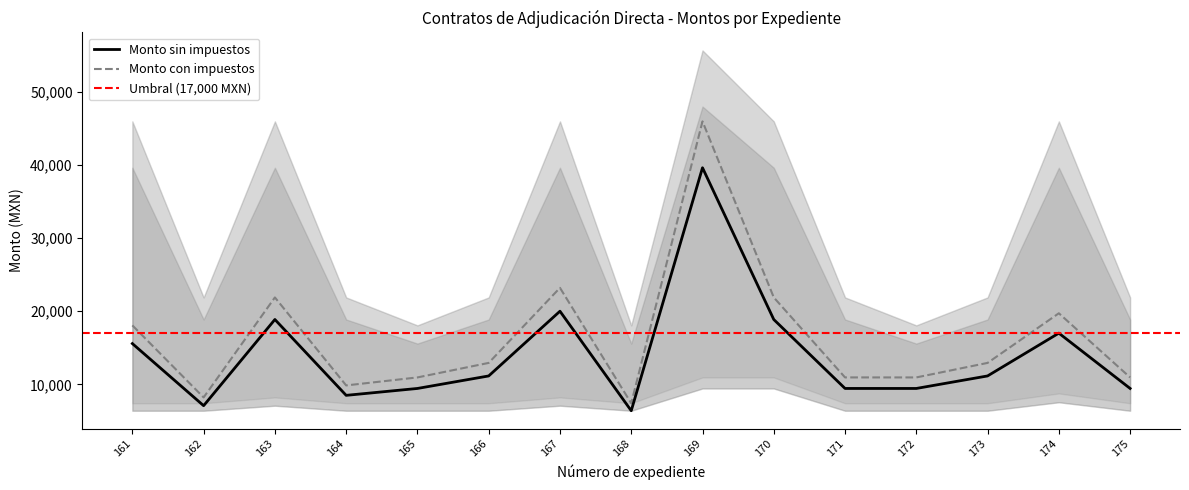

What is the greatest value displayed?

45970.8